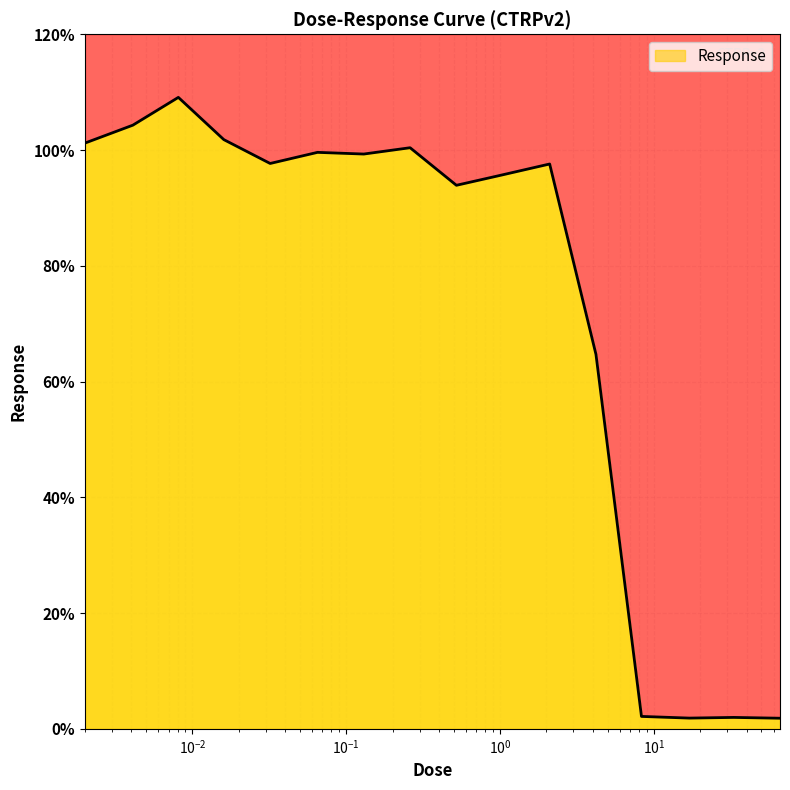

Which category has the highest value across all series?

0.0081